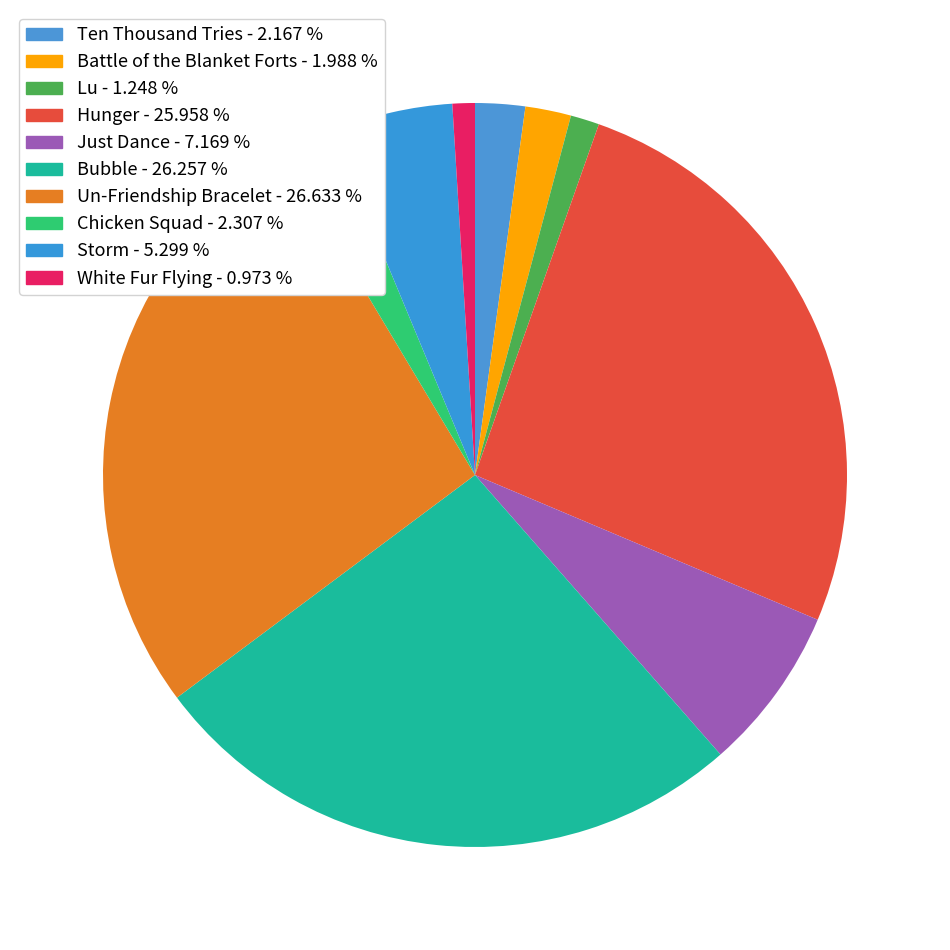

Approximately how many times larger is the value at Bubble compared to Ten Thousand Tries?

12.1